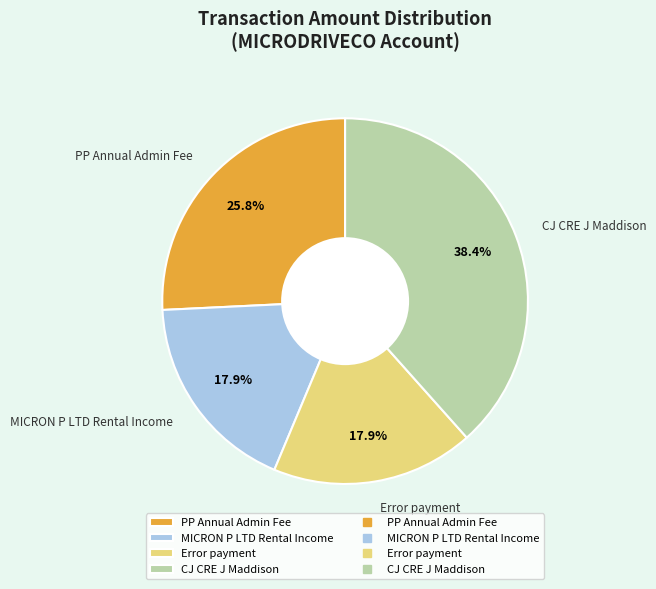

What is the total percentage of MICRON P LTD Rental Income and CJ CRE J Maddison?

56.3%